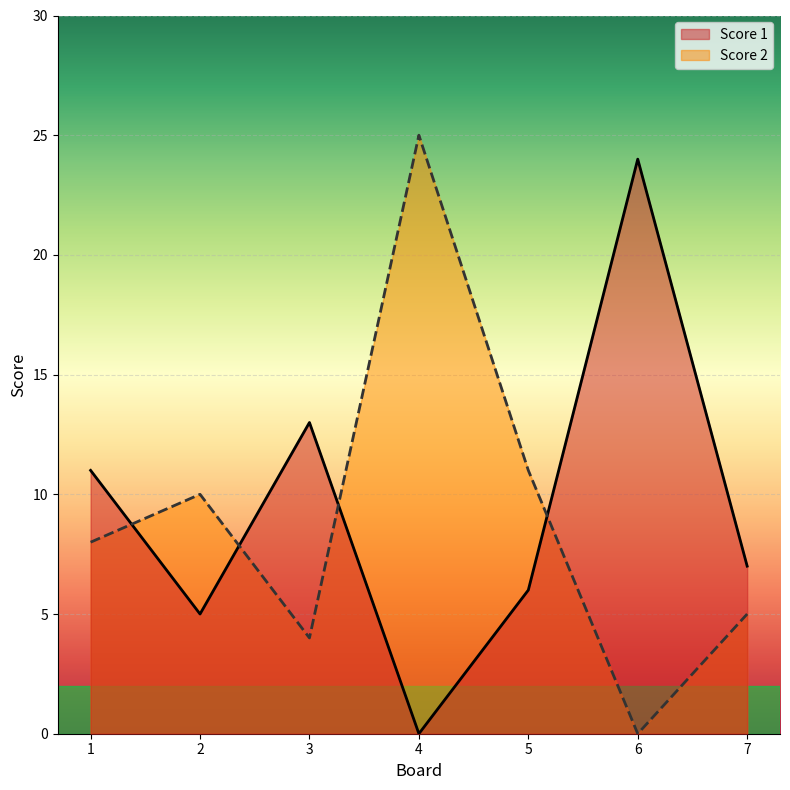

At which label does Score 1 reach its peak?

6